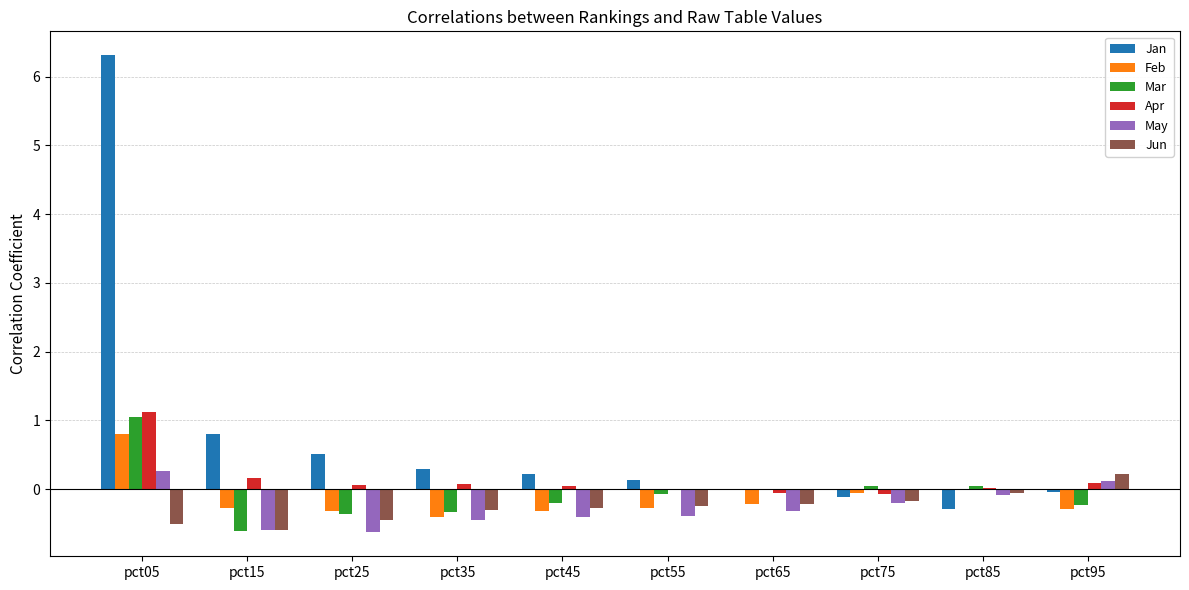

True or false: Mar has a value of -1.1 at pct15.

False